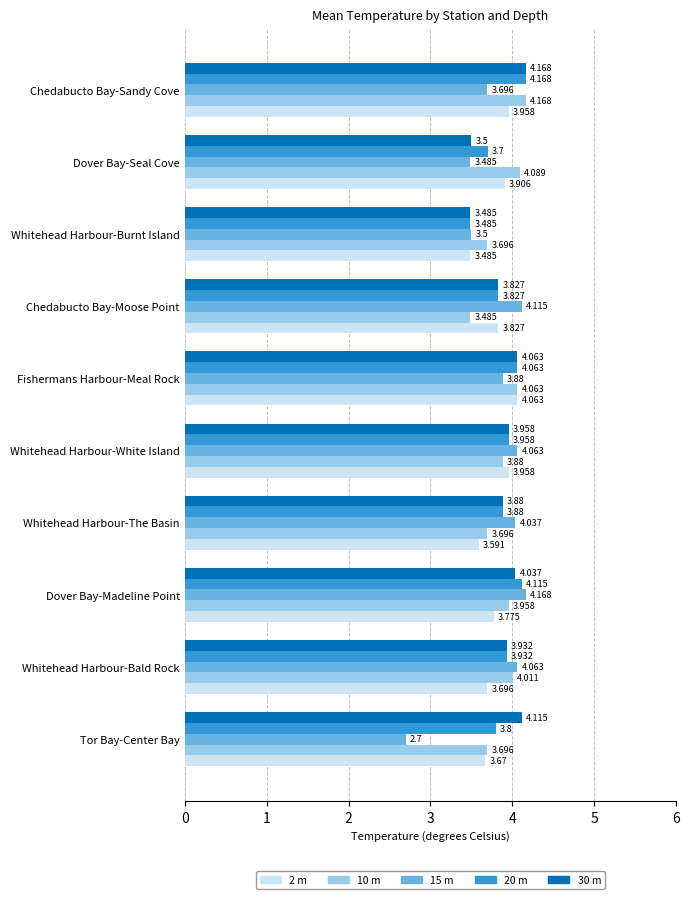

Where is 15 m nearest to the value 3?

Tor Bay-Center Bay